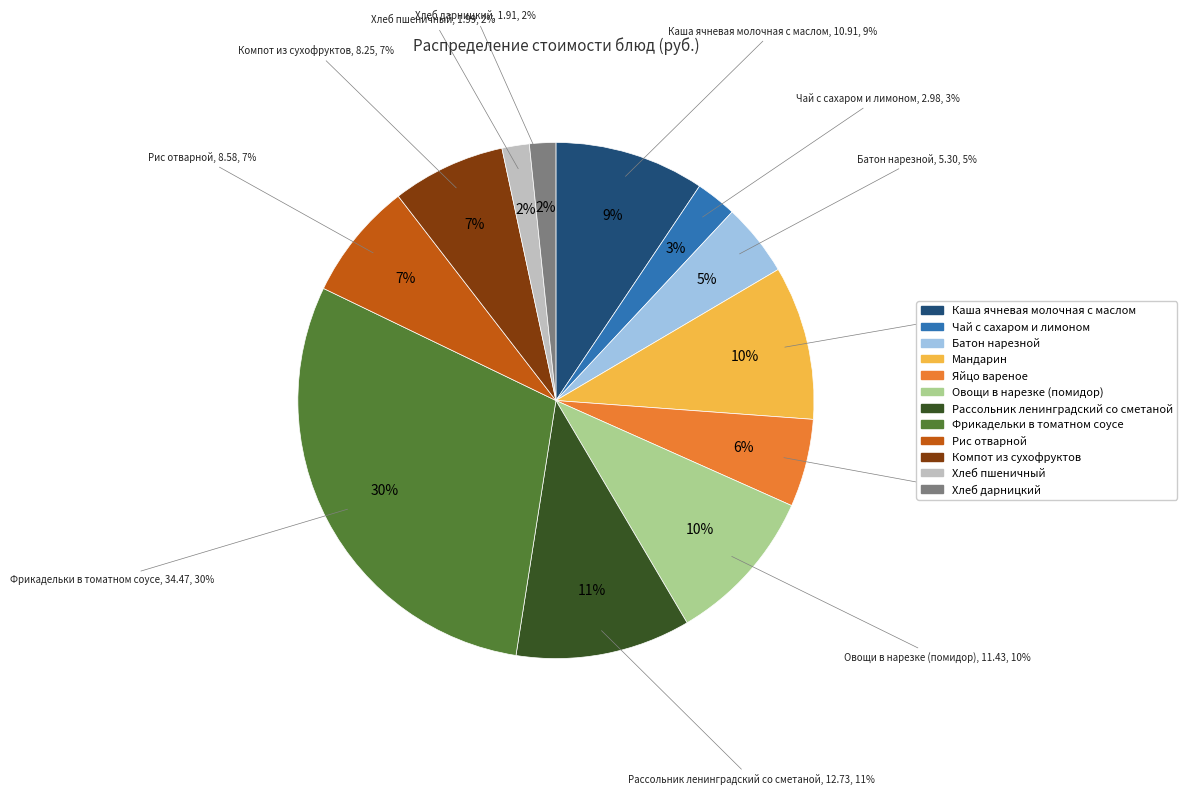

Rank the categories by value from highest to lowest.

Фрикадельки в томатном соусе, Рассольник ленинградский со сметаной, Овощи в нарезке (помидор), Мандарин, Каша ячневая молочная с маслом, Рис отварной, Компот из сухофруктов, Яйцо вареное, Батон нарезной, Чай с сахаром и лимоном, Хлеб пшеничный, Хлеб дарницкий